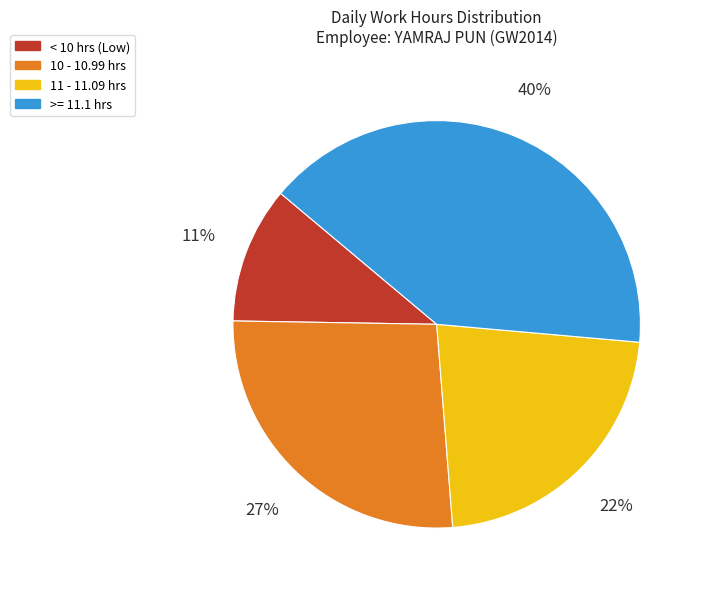

Is there any slice that represents more than half of the pie?

No